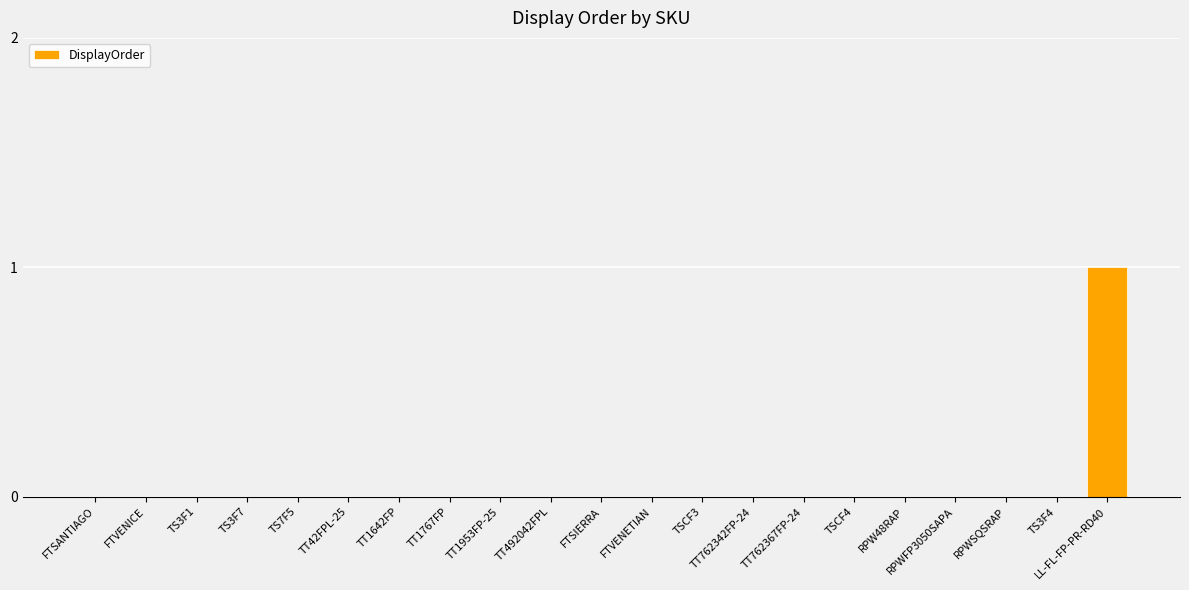

What is the greatest value displayed?

1